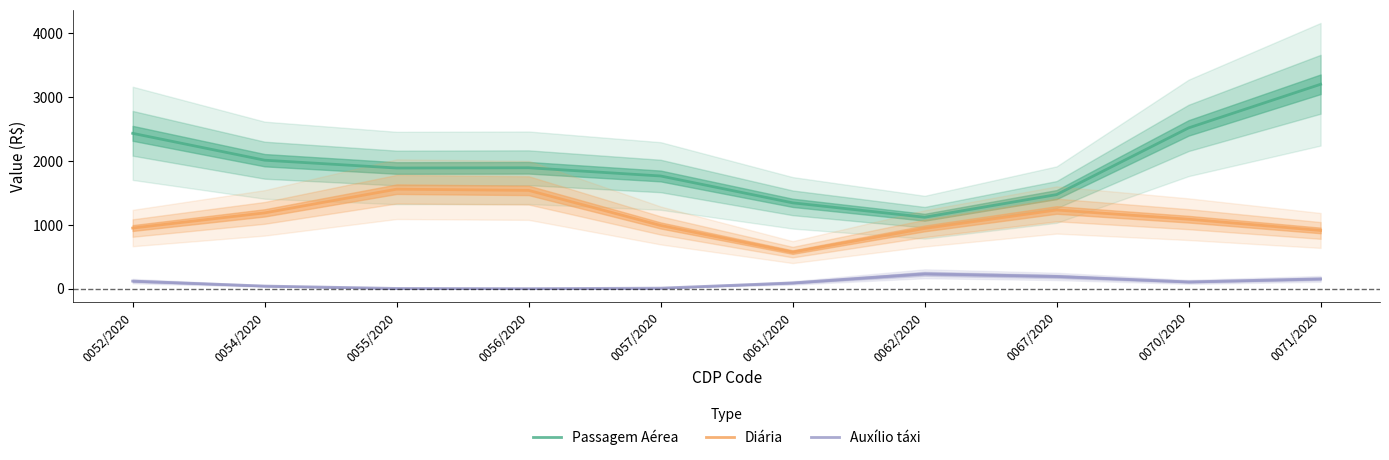

At which label does Auxílio táxi reach its minimum?

0056/2020